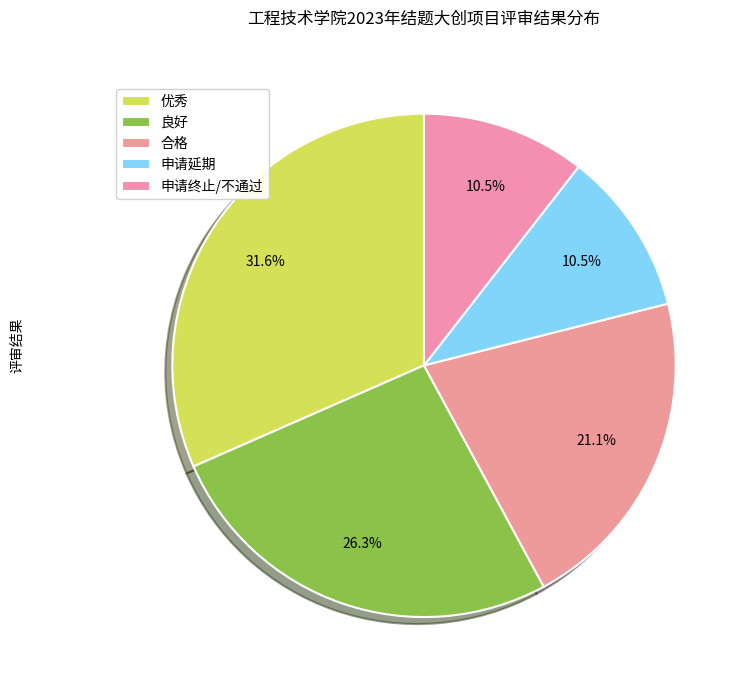

How many slices are in this pie chart?

5